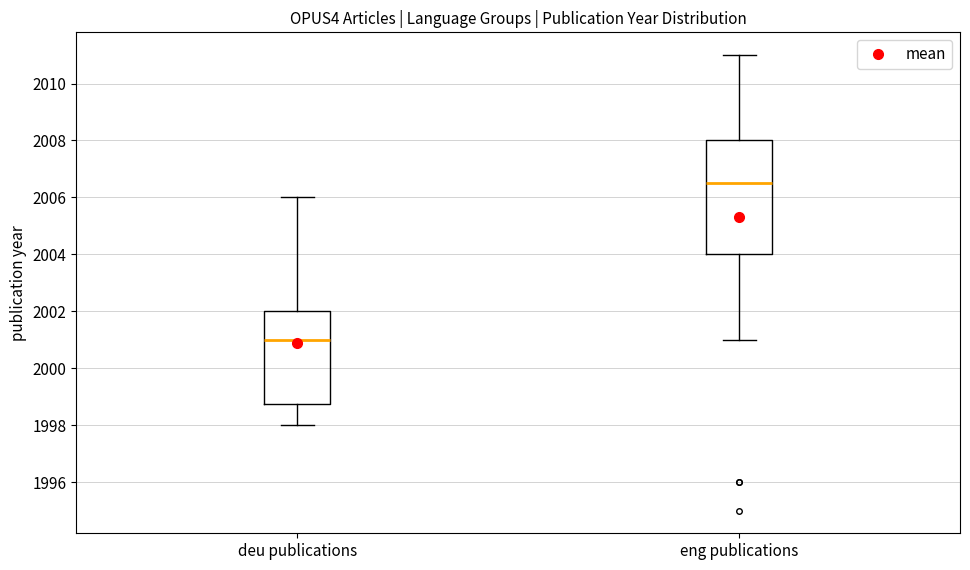

Where does the lower whisker of the box for deu publications end on the y-axis? The values are not printed on the chart, so give them approximately, as read against the axis.

1998.0